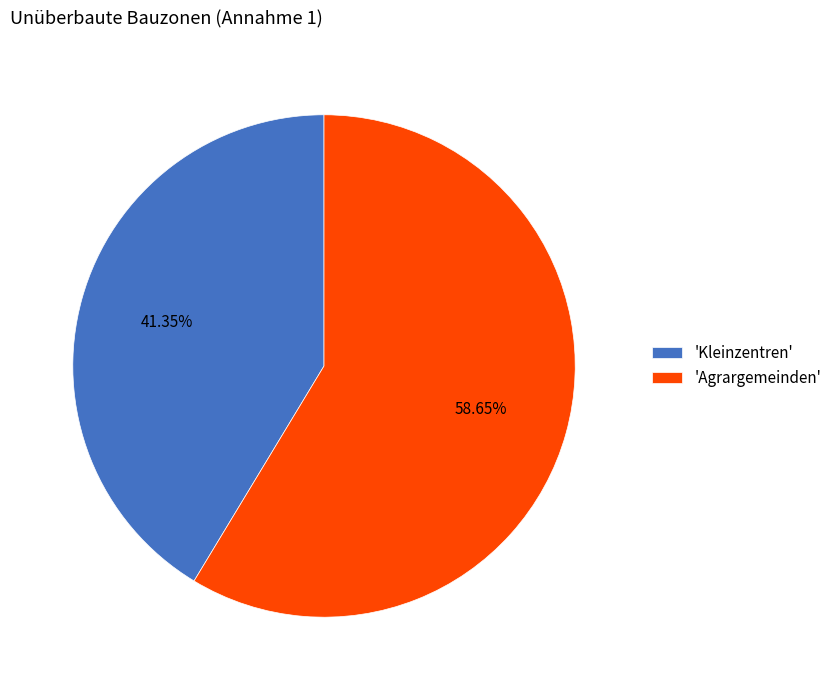

How many slices are in this pie chart?

2